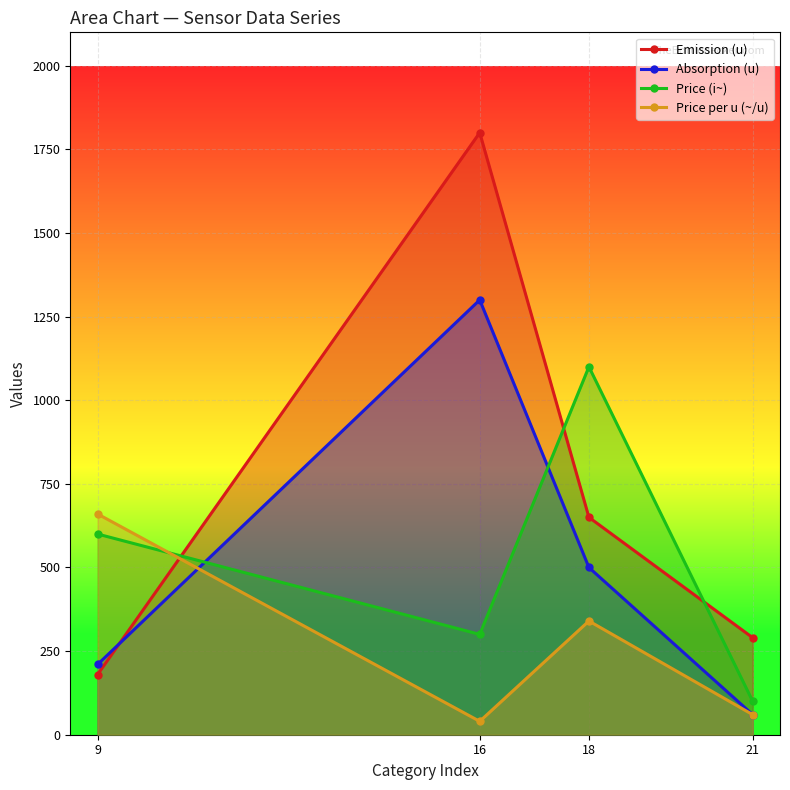

What is the value of the Price (i~) point at the 1st from the left?

600